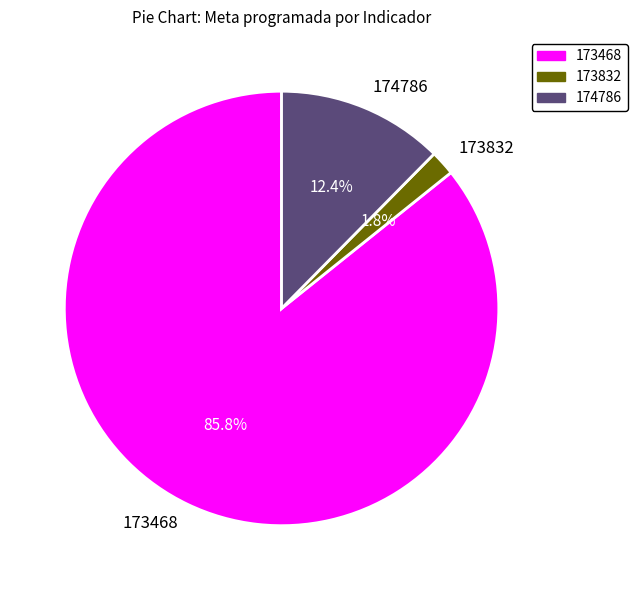

To the nearest percent, what portion does 173832 represent?

2%